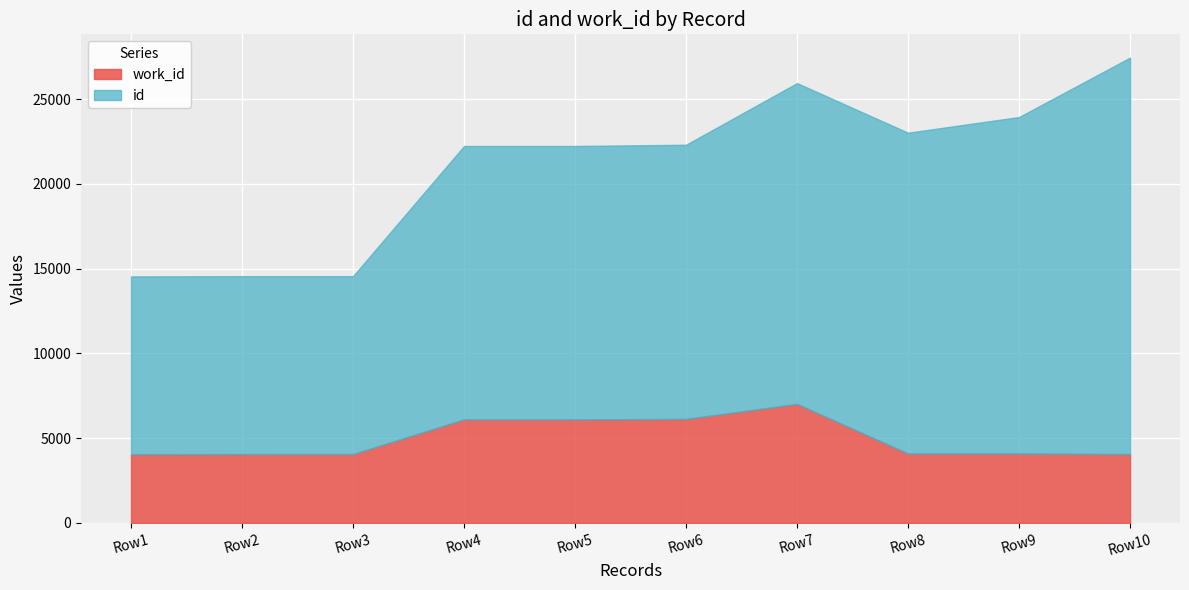

Reading right to left, what are all the values shown in this chart?

4057	4089	4089	7018	6131	6103	6103	4057	4056	4051